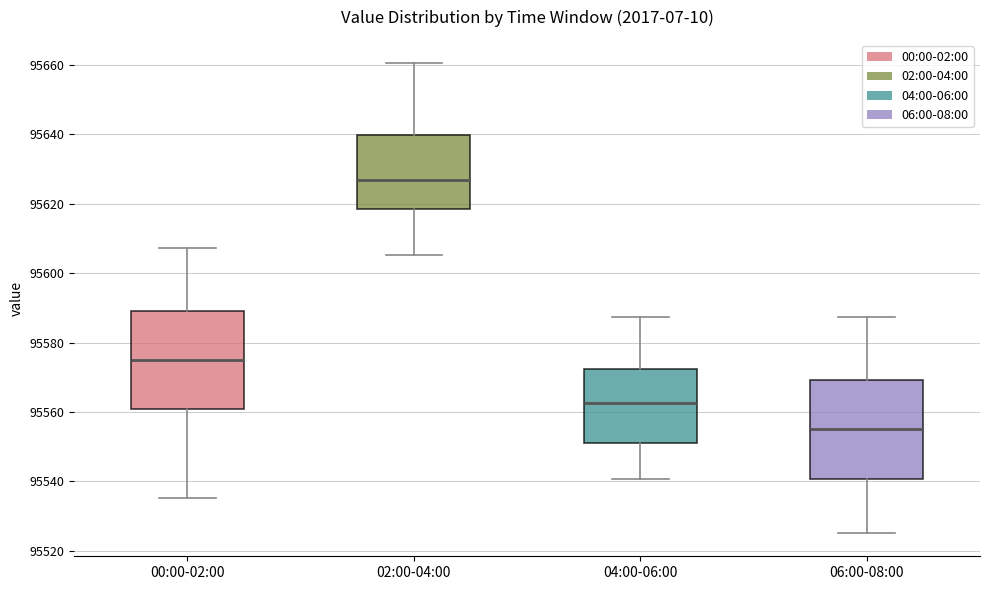

Where is the upper edge of the box for 02:00-04:00 on the y-axis? The values are not printed on the chart, so give them approximately, as read against the axis.

95640